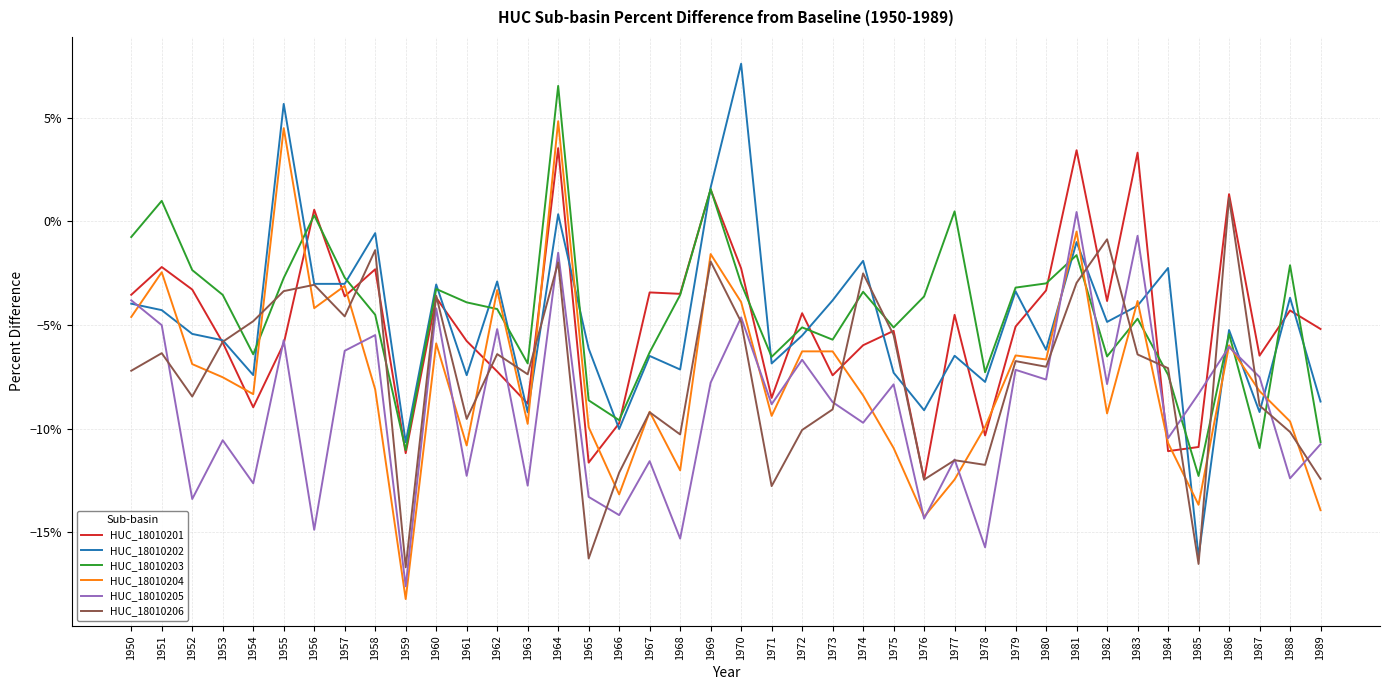

What are all the series names shown in the legend?

HUC_18010201, HUC_18010202, HUC_18010203, HUC_18010204, HUC_18010205, HUC_18010206